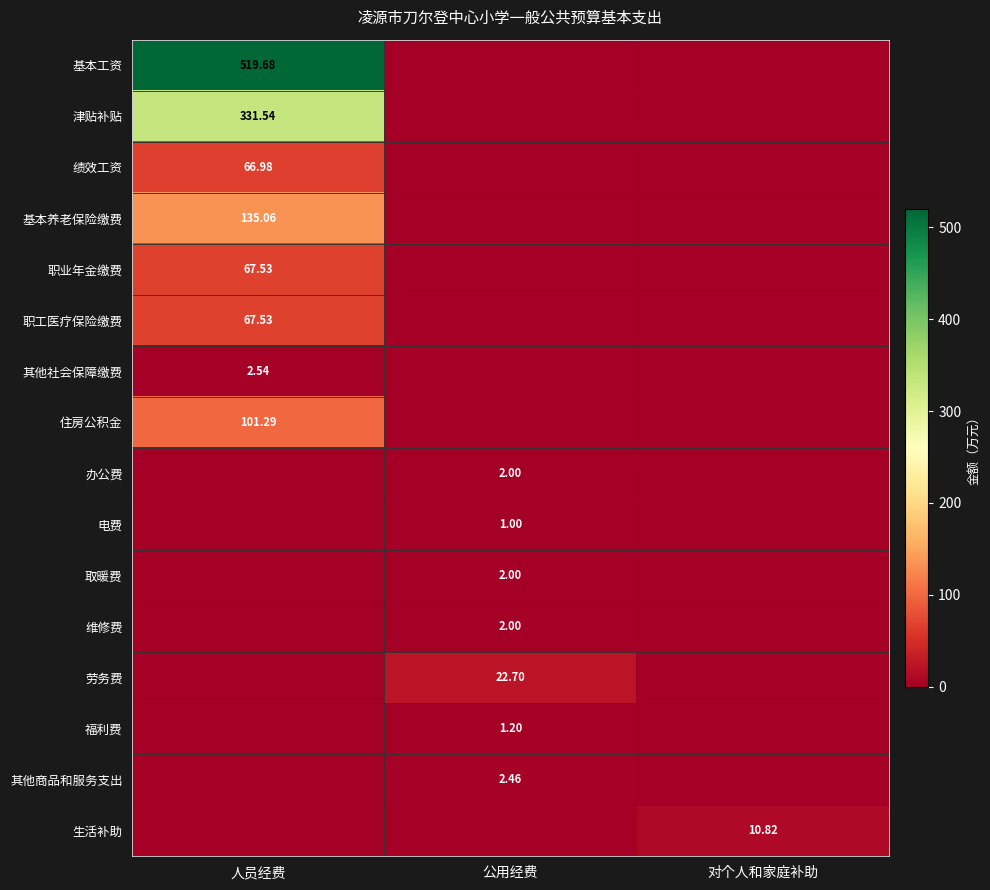

Is it true that 绩效工资 equals 0.0 at 对个人和家庭补助?

True